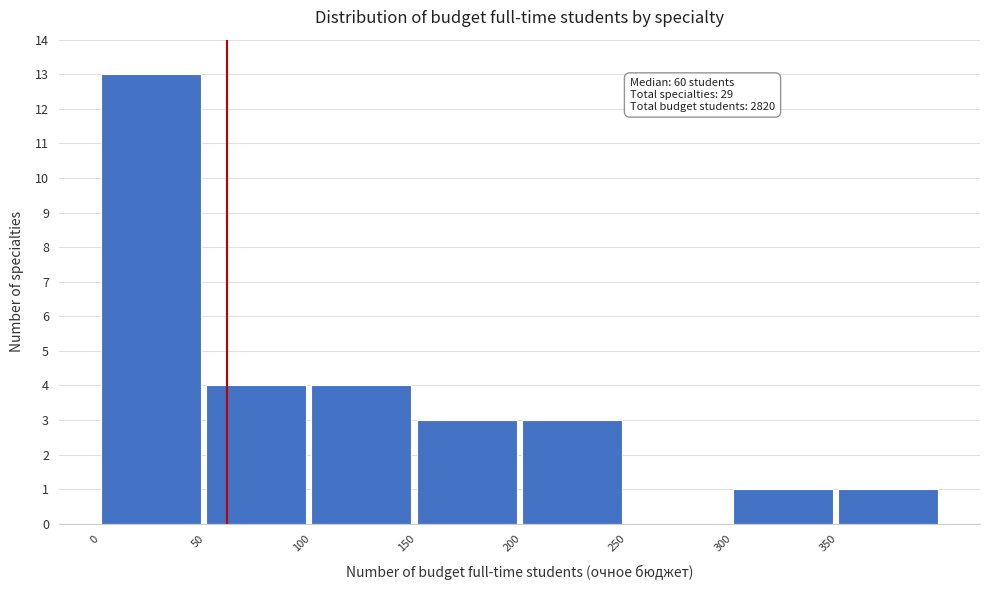

Which range on the x-axis has the tallest bar?

0 to 50